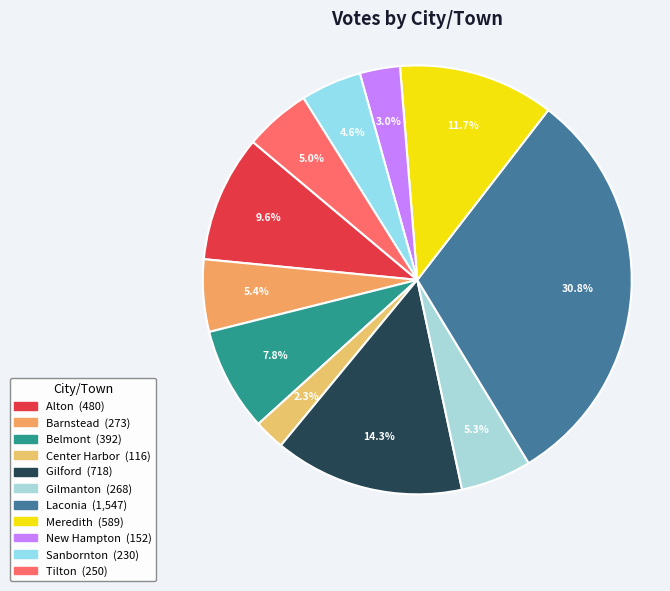

Is the sum of Meredith and Alton greater than half?

No